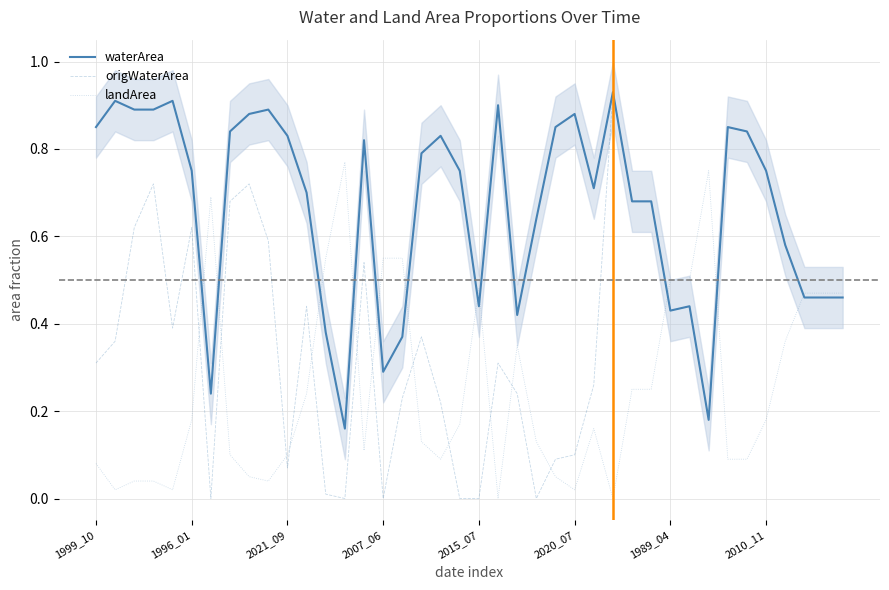

How many values in the landArea series exceed 0?

38